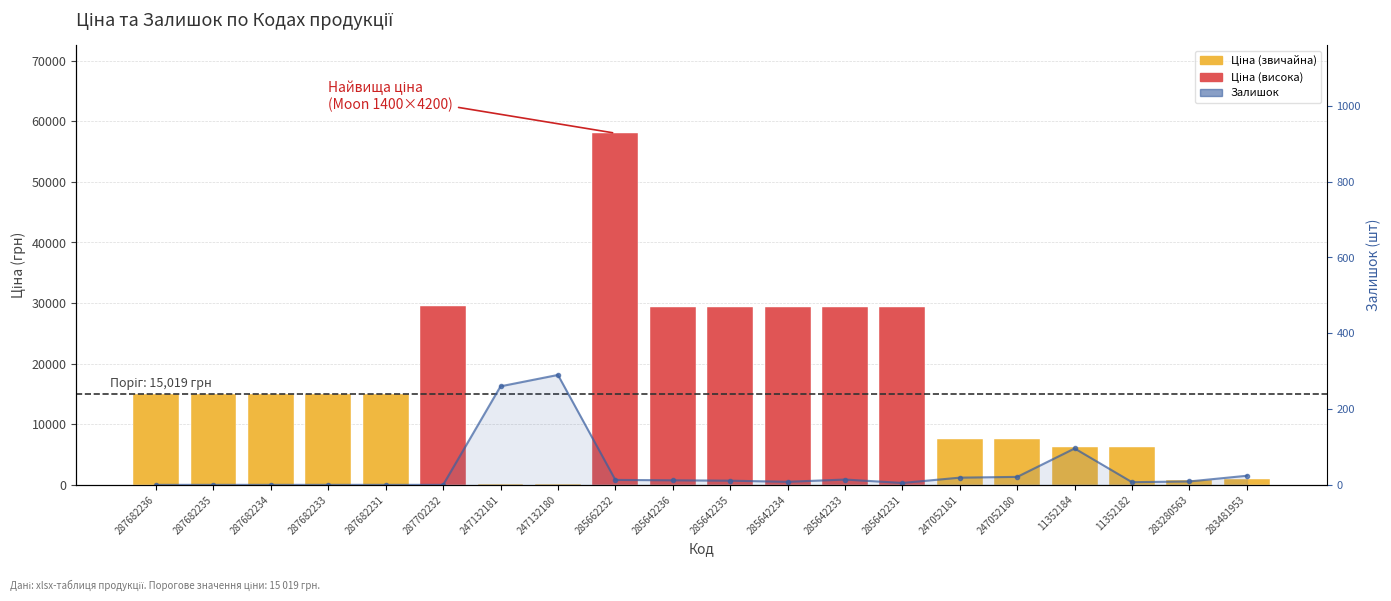

Where is Ціна nearest to the value 29075?

285642236